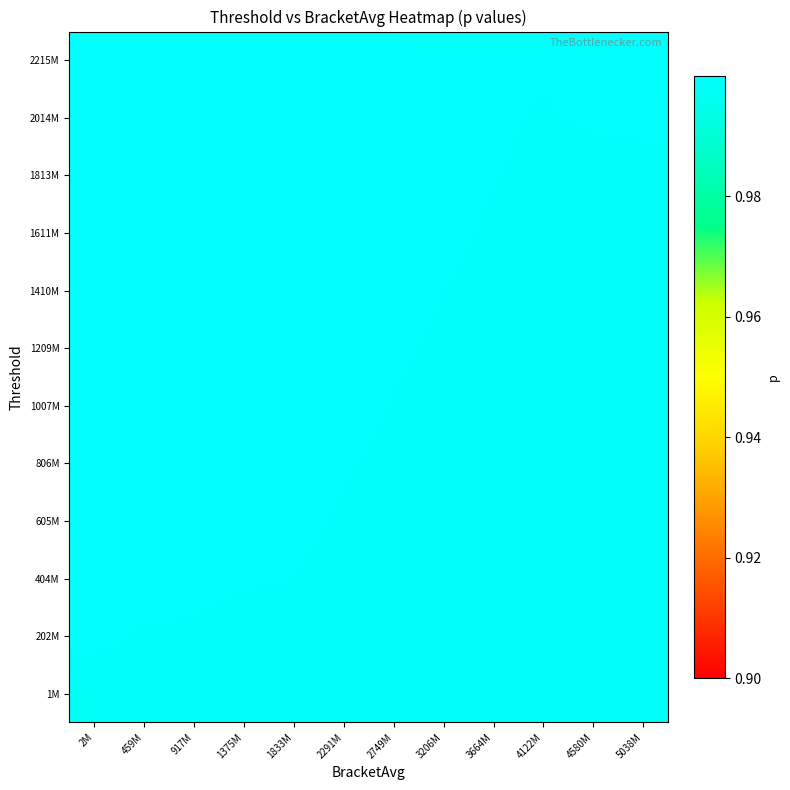

Between 1375M and 5038M, which series saw the biggest shift?

1209M